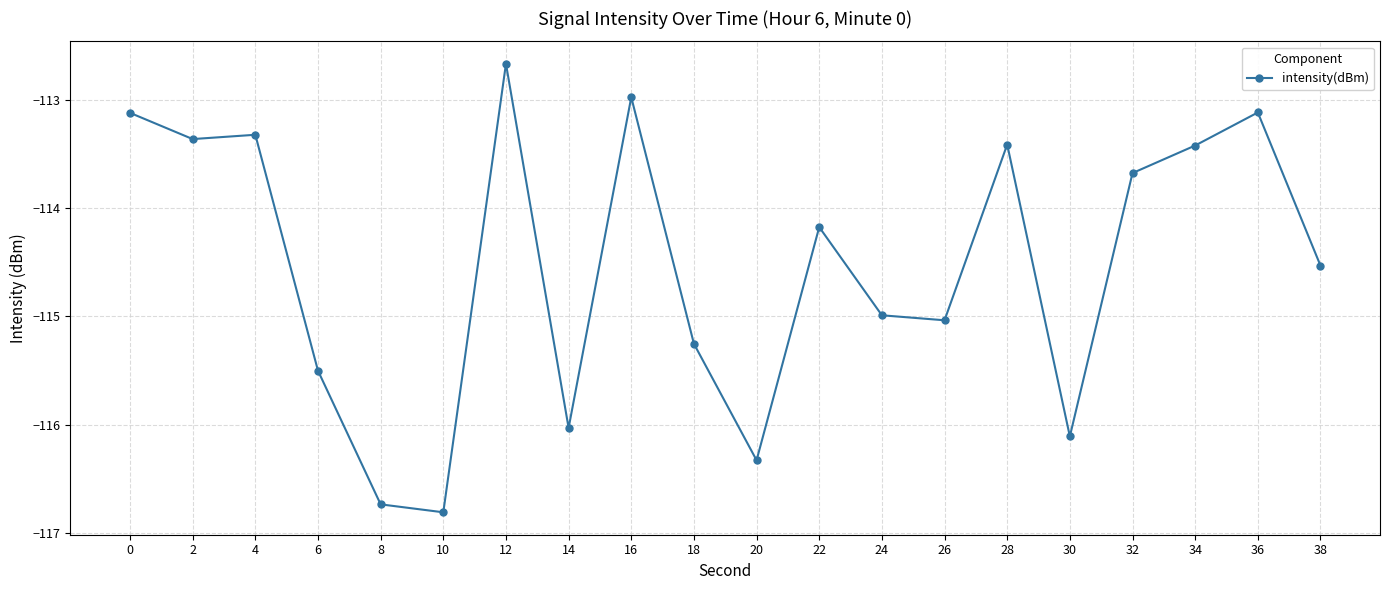

The value at 10 is -67.2. True or false?

False